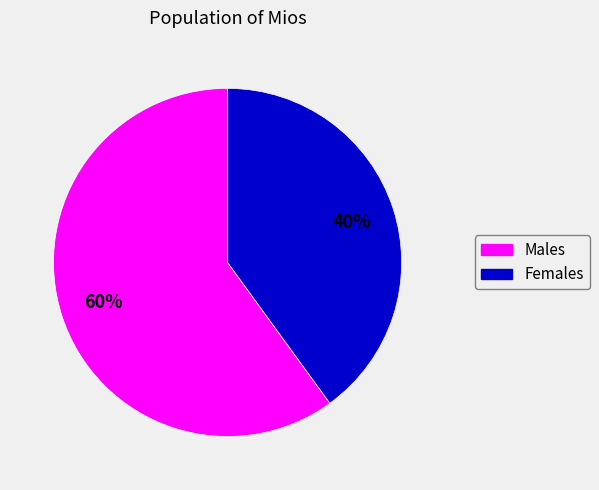

Is there any slice that represents more than half of the pie?

Yes